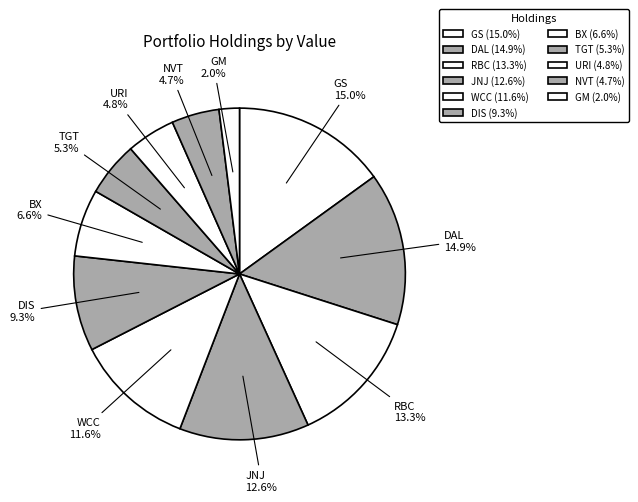

True or false: DIS accounts for 9% of the total.

True